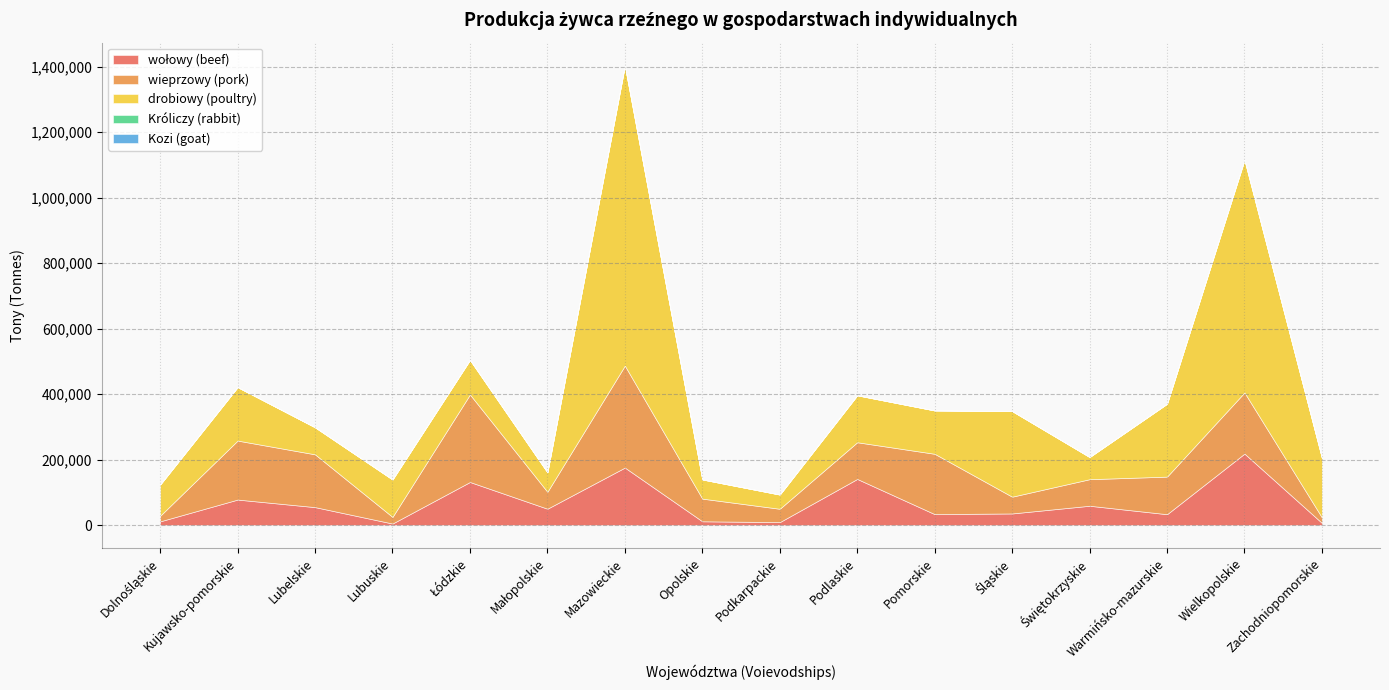

Which series has the largest range (max minus min)?

drobiowy (poultry)